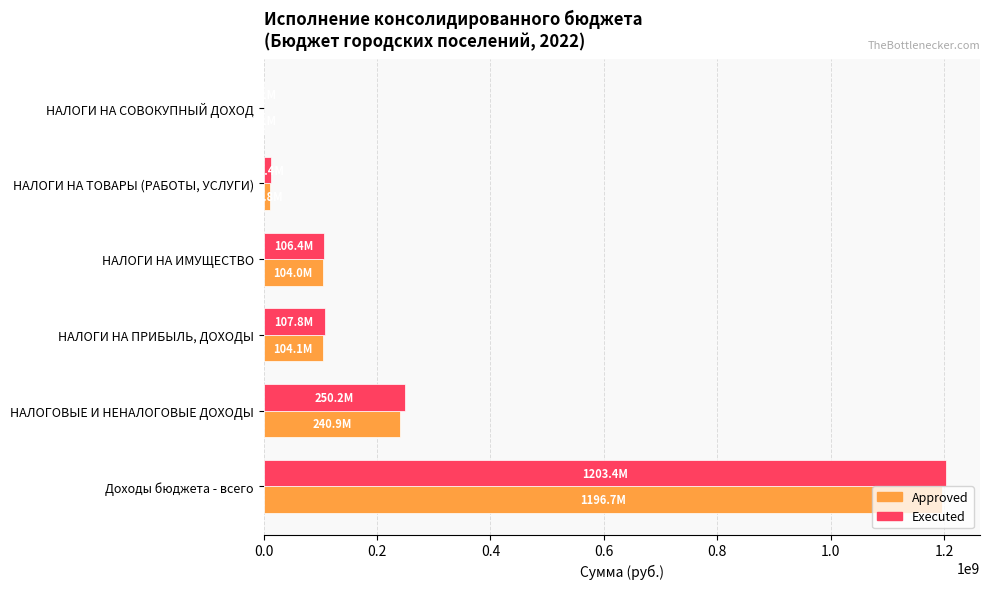

At which category is the sum across all series the highest?

Доходы бюджета - всего